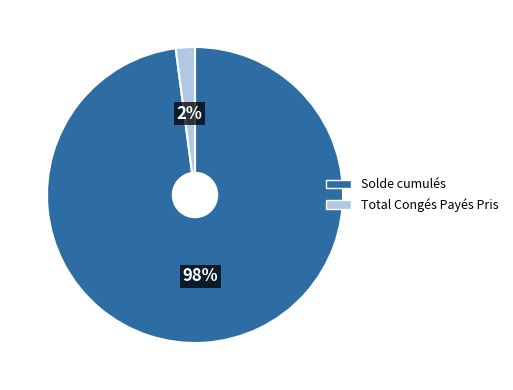

Rank the categories by value from lowest to highest.

Total Congés Payés Pris, Solde cumulés